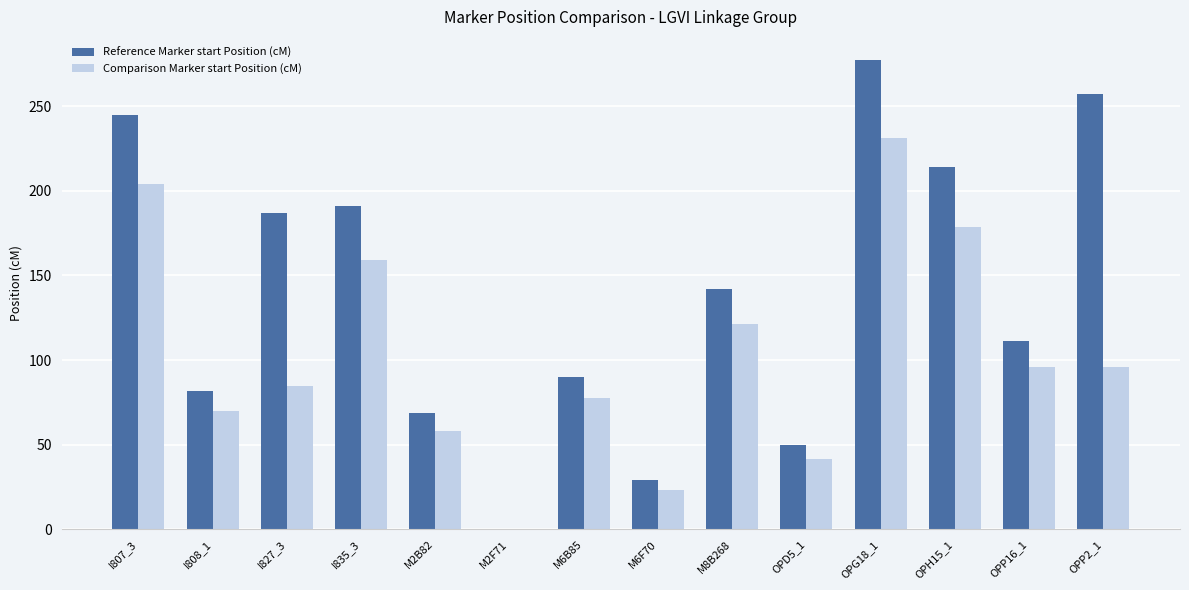

What is the sum of the Comparison Marker start Position (cM) values at OPD5_1 and OPG18_1?

272.8